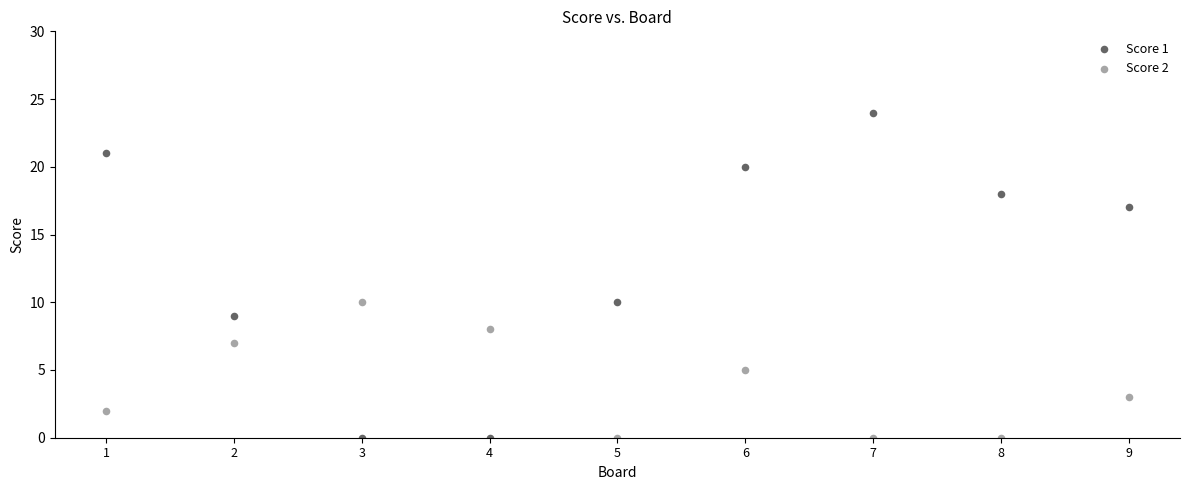

Across all data points, what is the range of Y values (max minus min)?

24